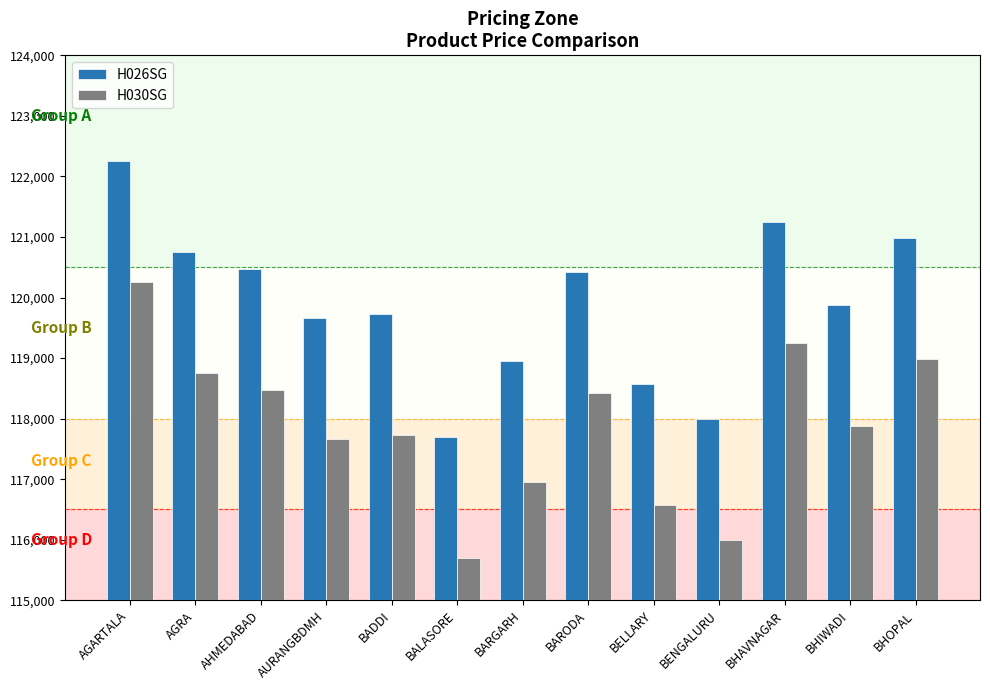

Where does the H030SG series first go above 117885?

AGARTALA